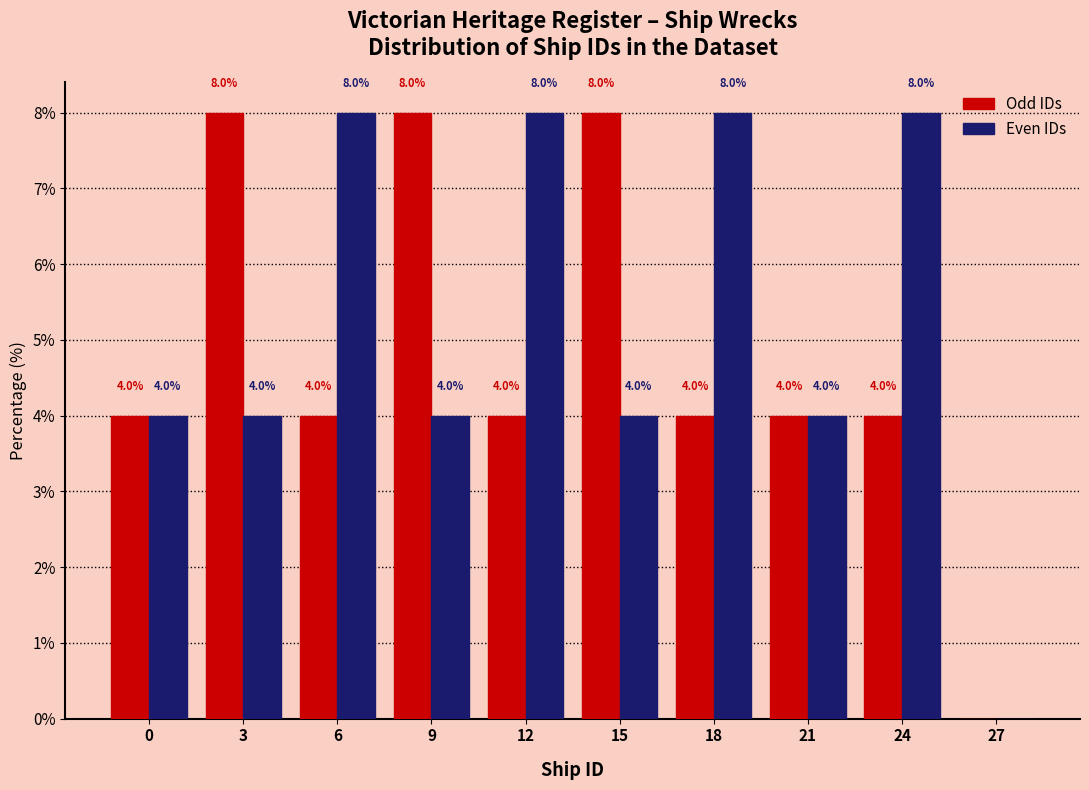

Reading left to right, transcribe all the data shown in this chart.

Odd IDs: 0=4	3=8	6=4	9=8	12=4	15=8	18=4	21=4	24=4	27=0
Even IDs: 0=4	3=4	6=8	9=4	12=8	15=4	18=8	21=4	24=8	27=0